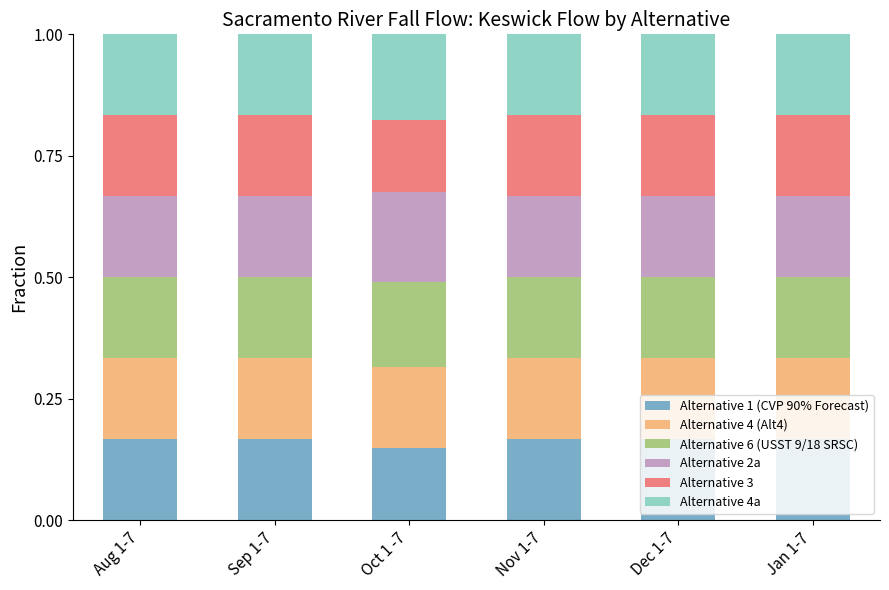

What is the sum of the Alternative 1 (CVP 90% Forecast) values at Dec 1-7 and Sep 1-7?

0.3